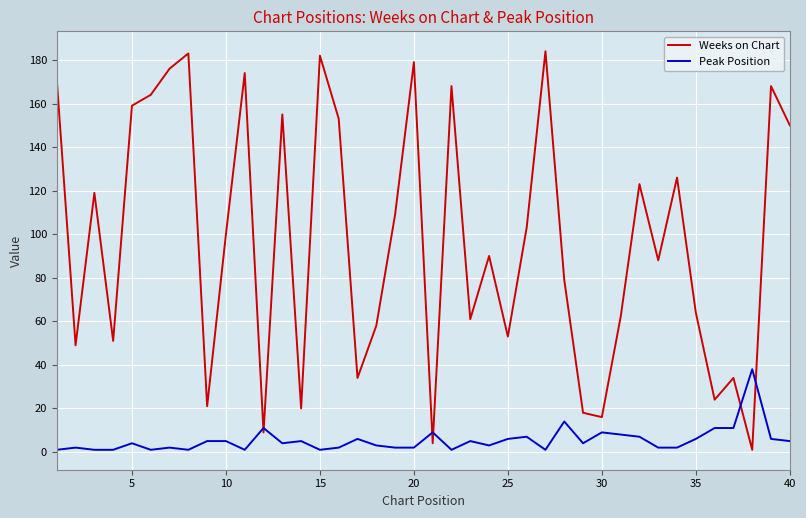

What are all the series names shown in the legend?

Weeks on Chart, Peak Position